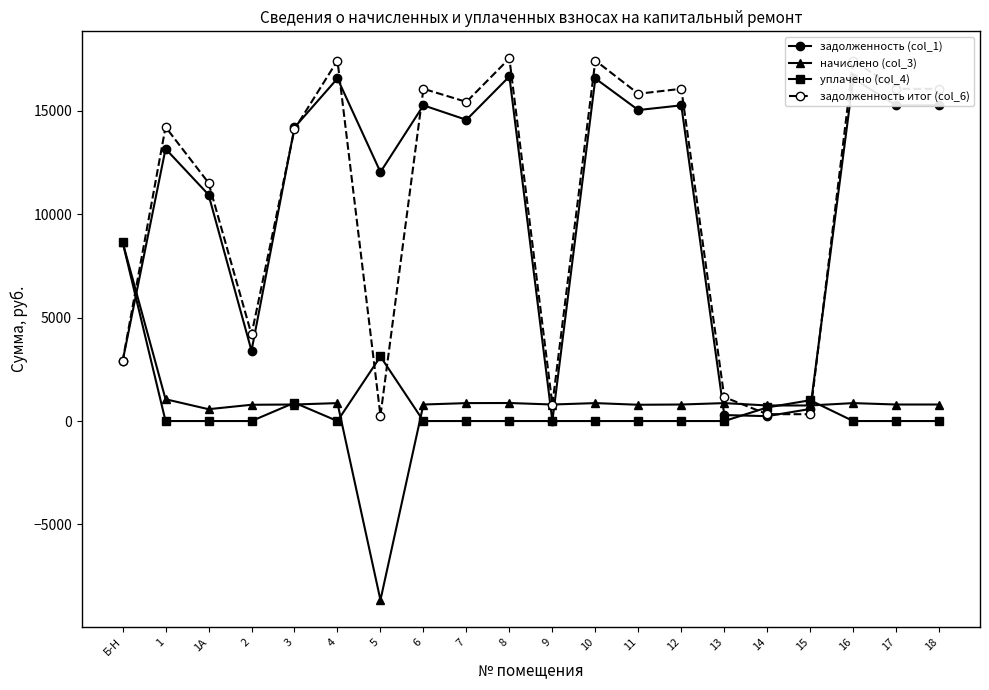

The value of уплачено (col_4) at 1А is -2764.2. True or false?

False